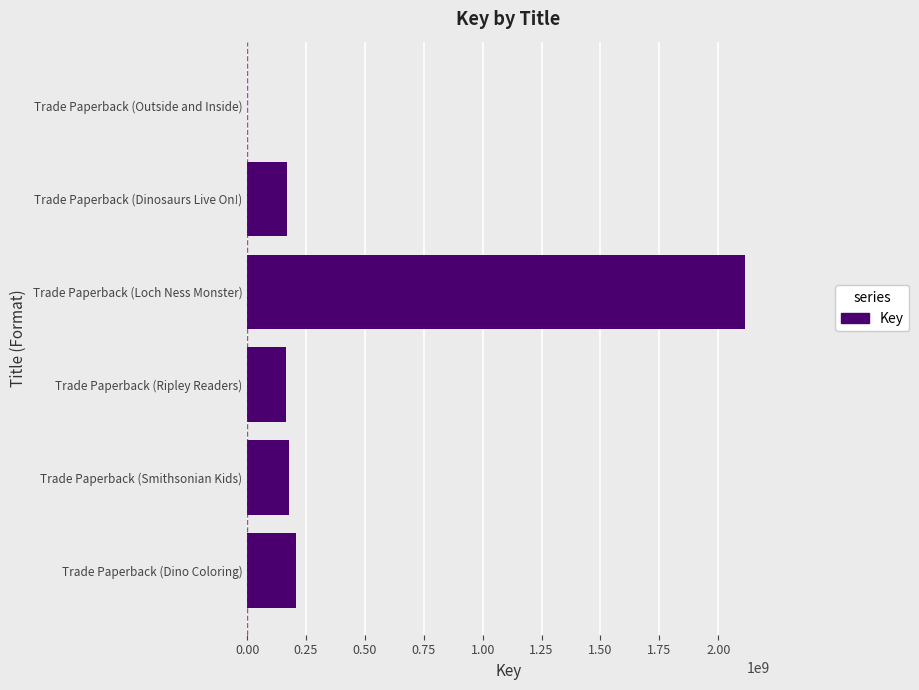

Does the chart contain stacked bars?

No